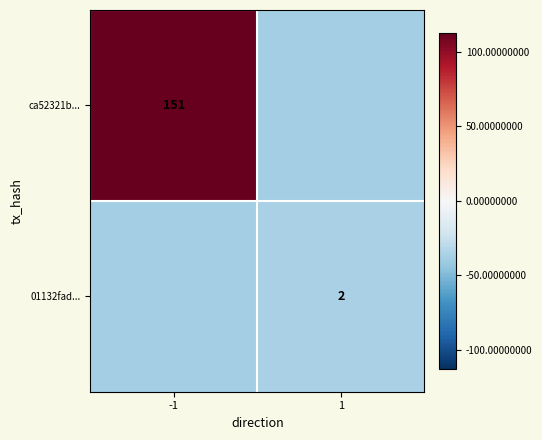

How many values in the ca52321b... series are below 112?

1